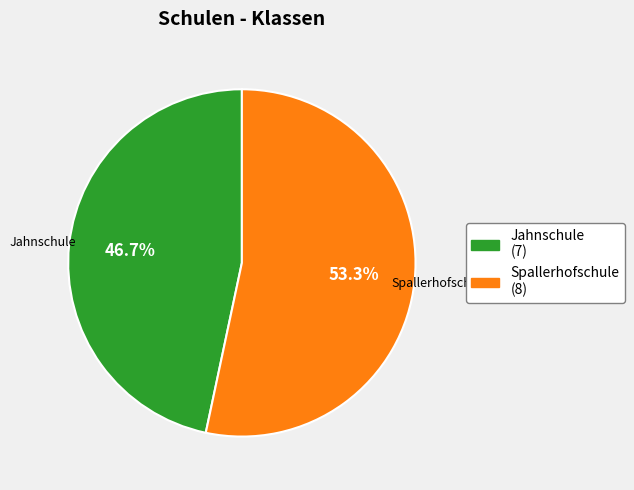

Does any single category account for the majority?

Yes